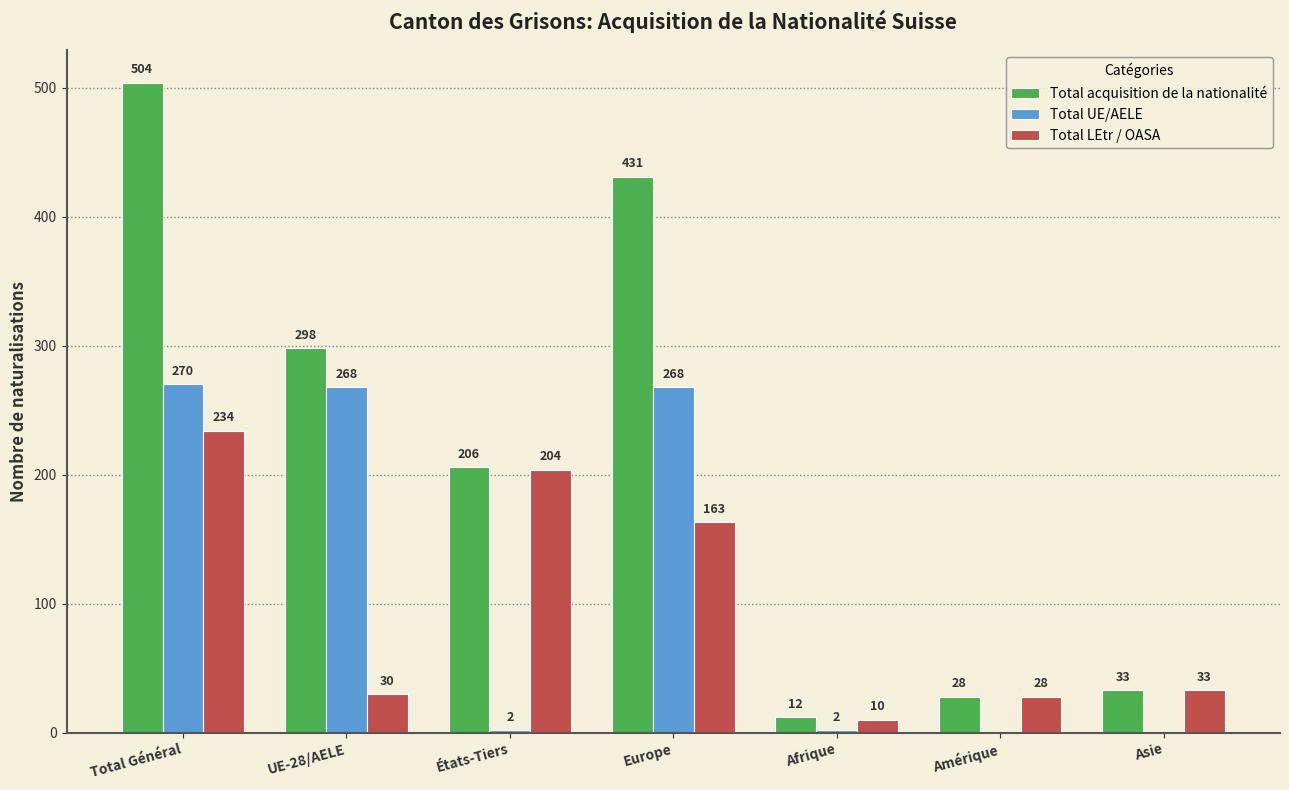

Count the number of data series in this chart.

3